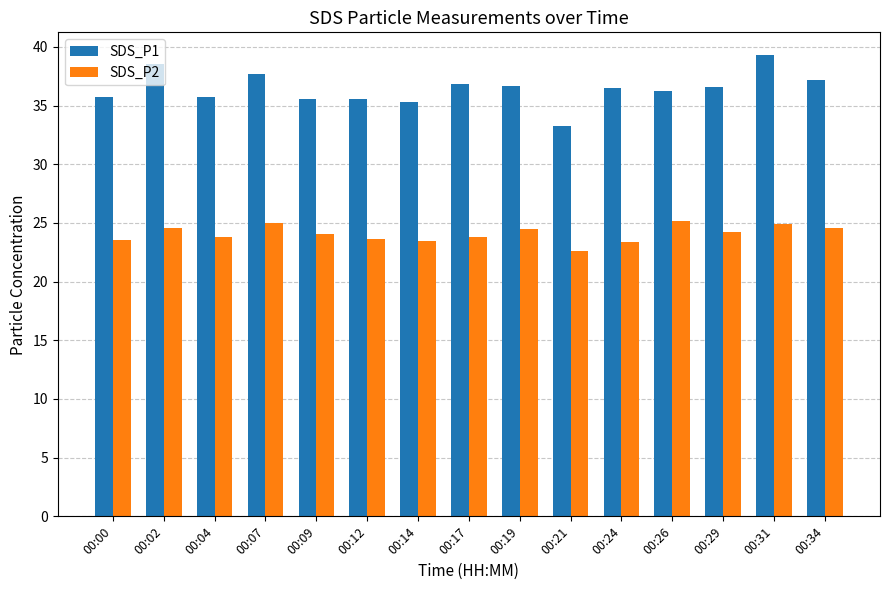

List the series in order of their peak value, lowest first.

SDS_P2, SDS_P1